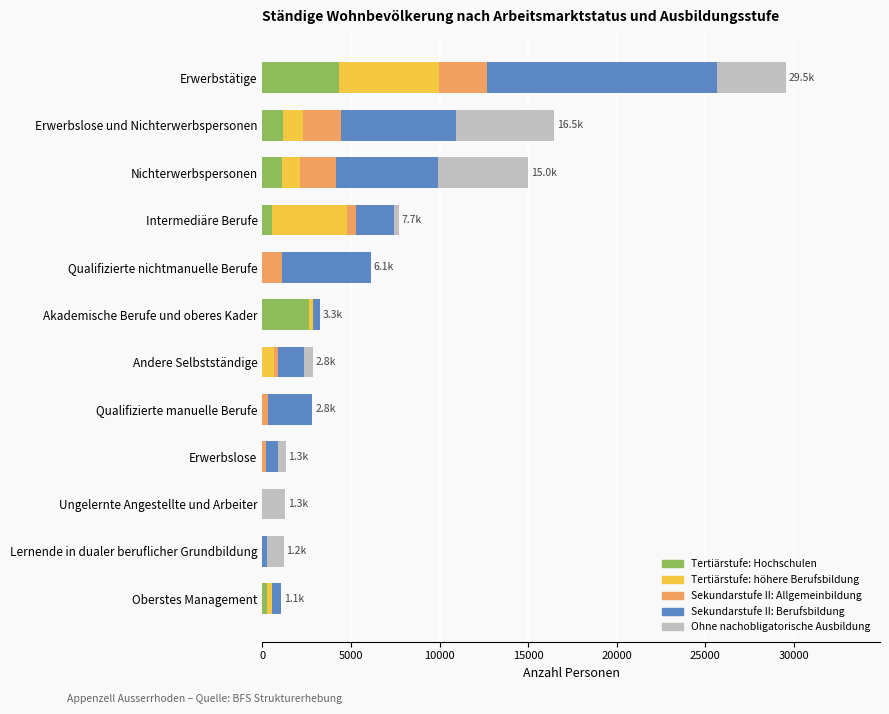

What is the maximum value for Tertiärstufe: Hochschulen?

4317.0